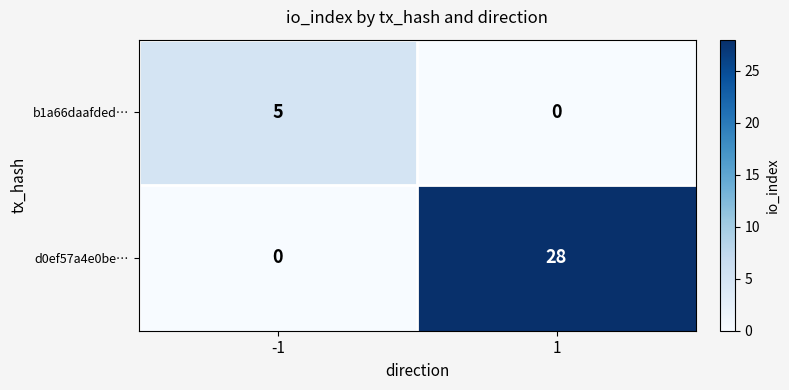

What is the sum of all b1a66daafded… values?

5